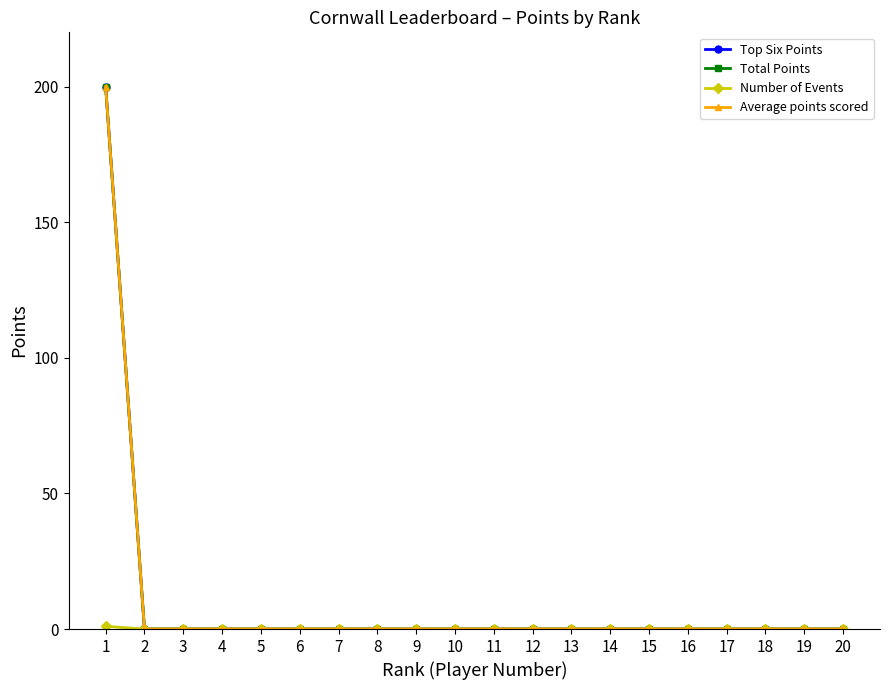

Does the chart have visible grid lines?

No